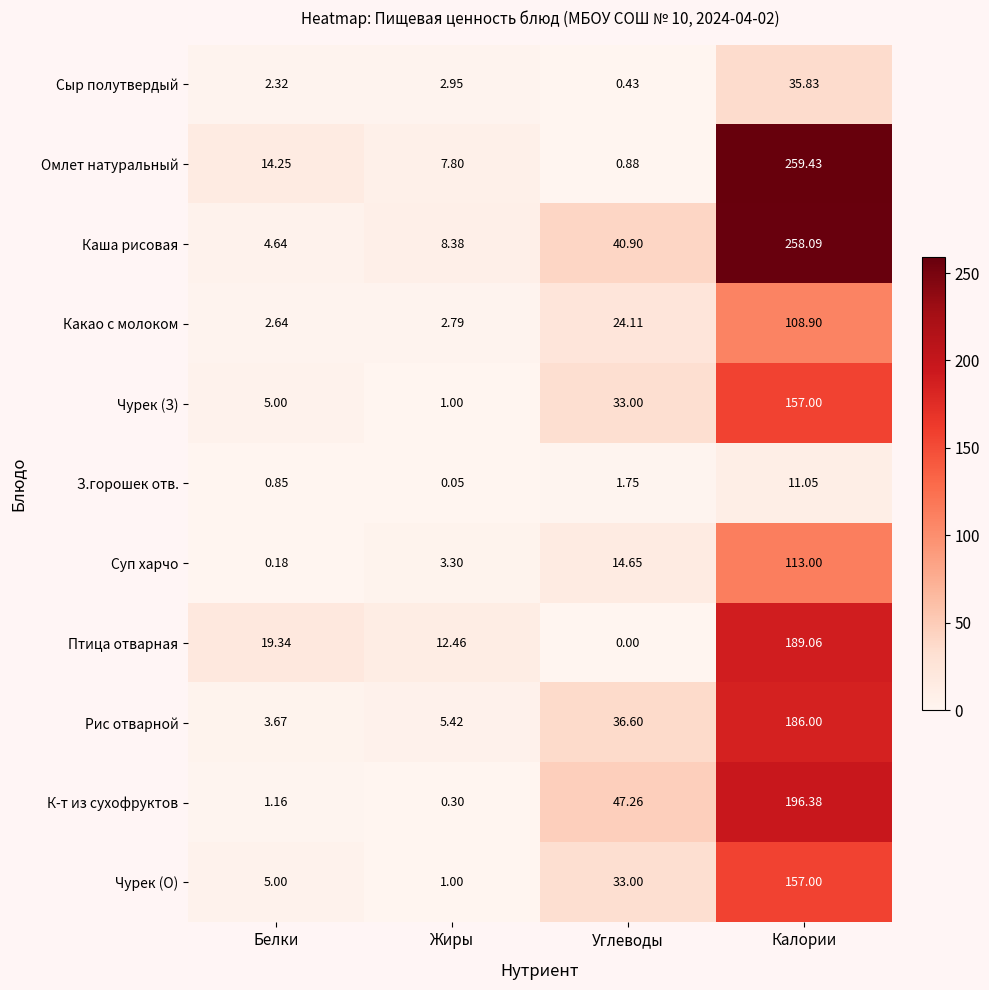

Is the value of К-т из сухофруктов at Белки greater than the value of З.горошек отв. at Калории?

No